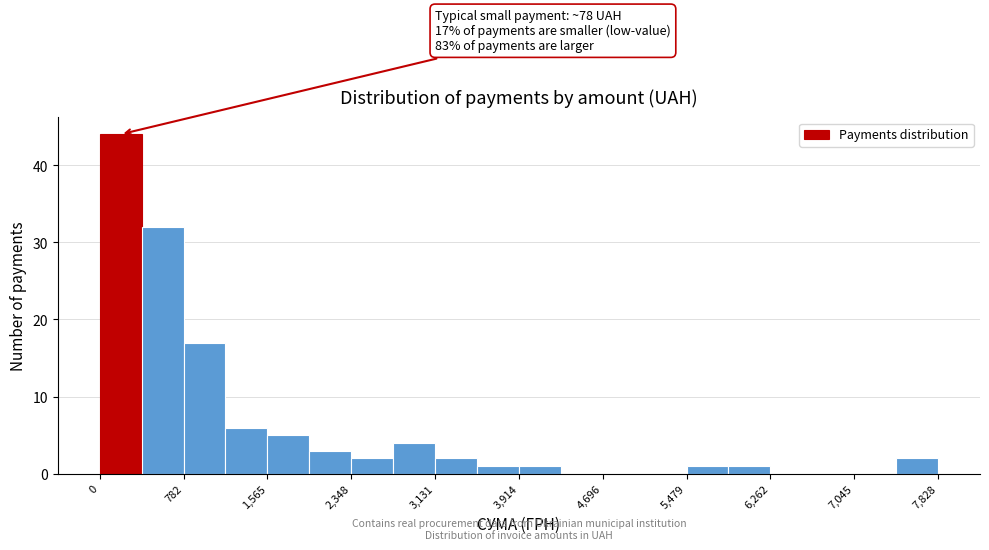

Around what value on the x-axis is the tallest bar? Give the approximate position of its centre, as read against the axis.

200